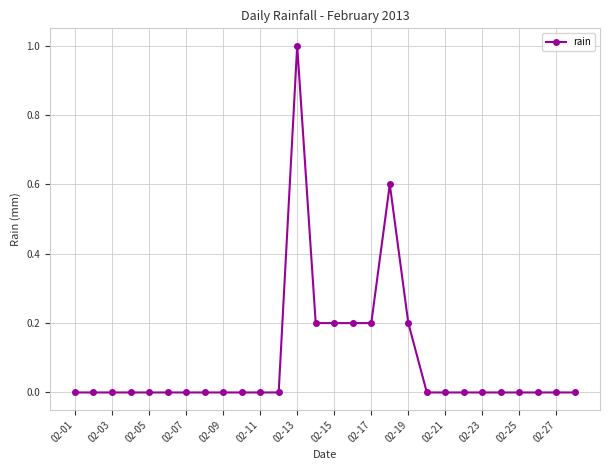

What is the sum of all values?

2.6